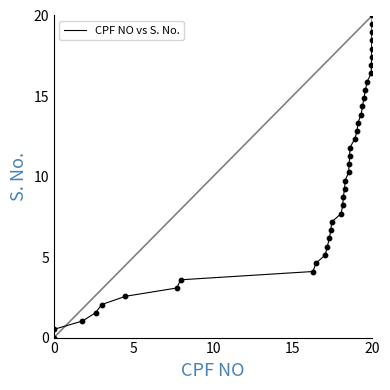

What is the greatest value displayed?

20.0